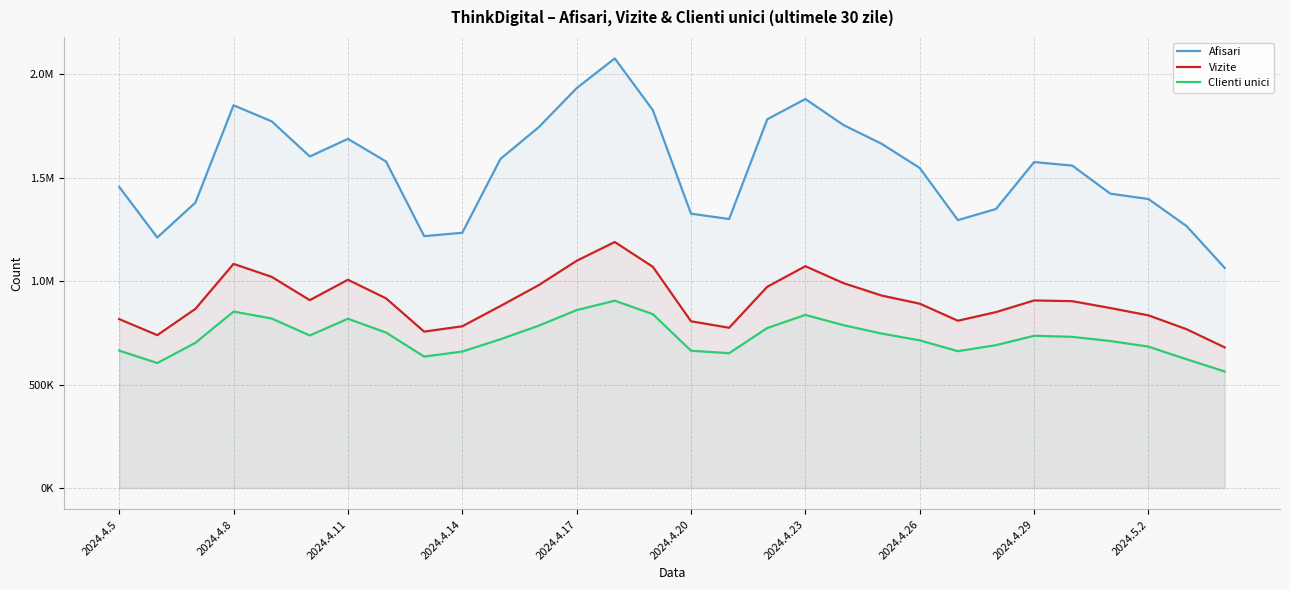

True or false: Clienti unici and Vizite intersect in this chart.

False